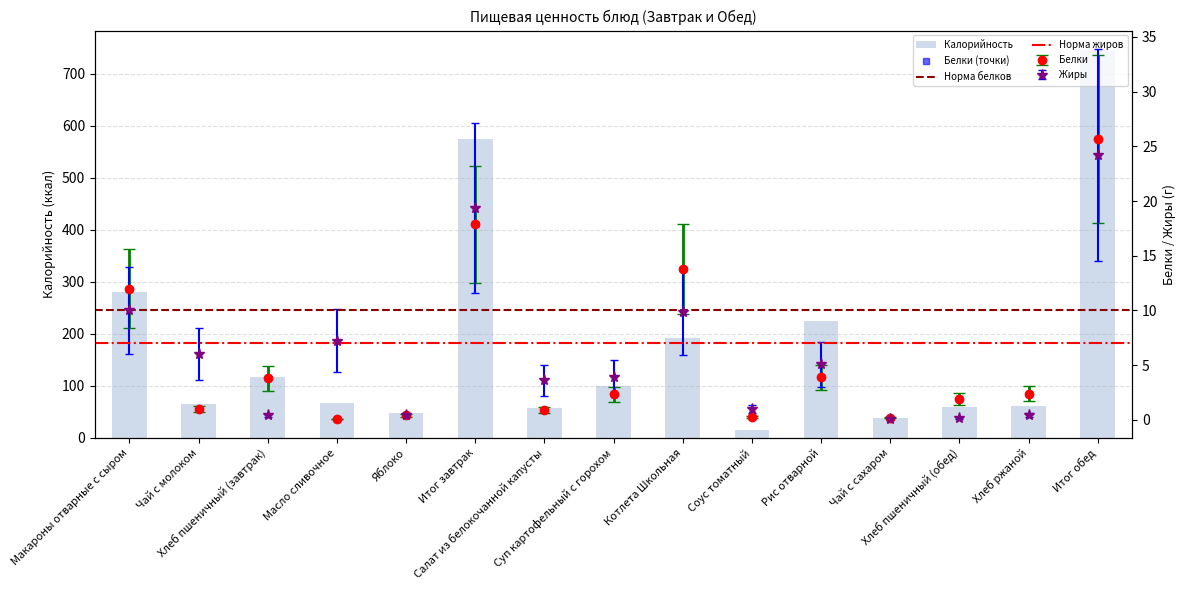

At which category does the chart reach its minimum across all series?

Масло сливочное